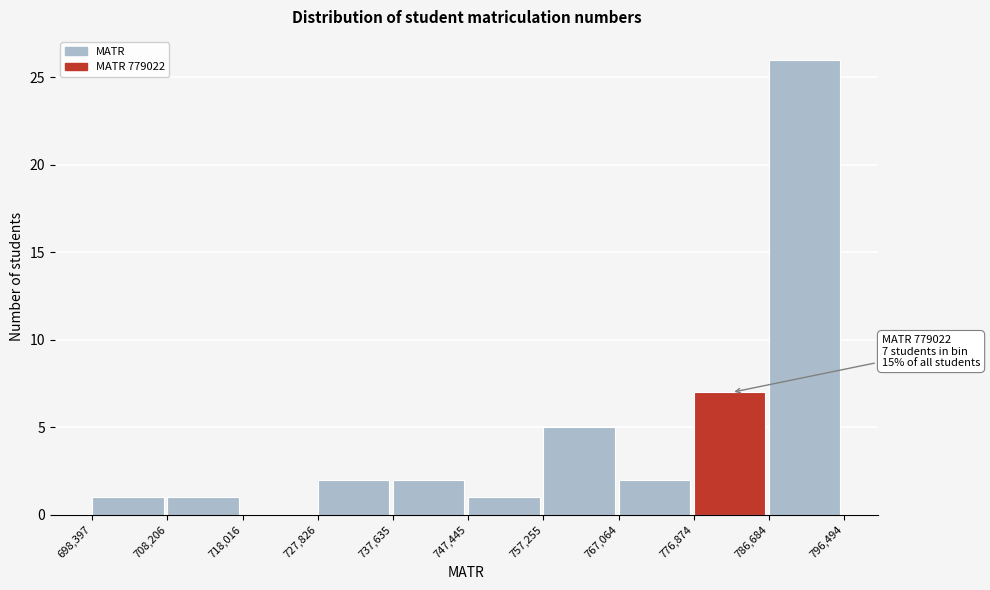

Over which range of the x-axis is the bar tallest?

786,684 to 796,494